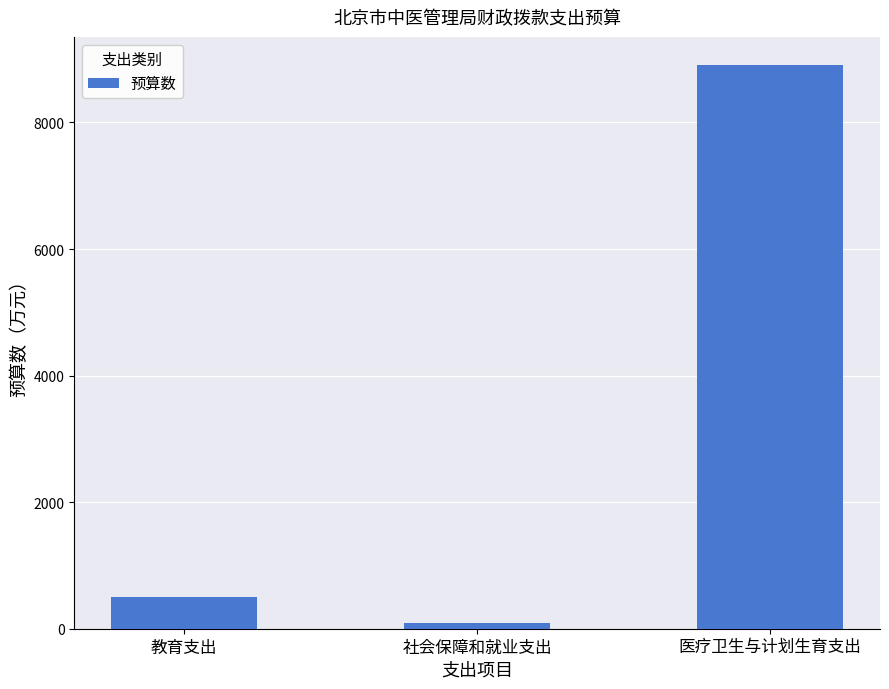

What is the label of the 2nd bar from the left?

社会保障和就业支出